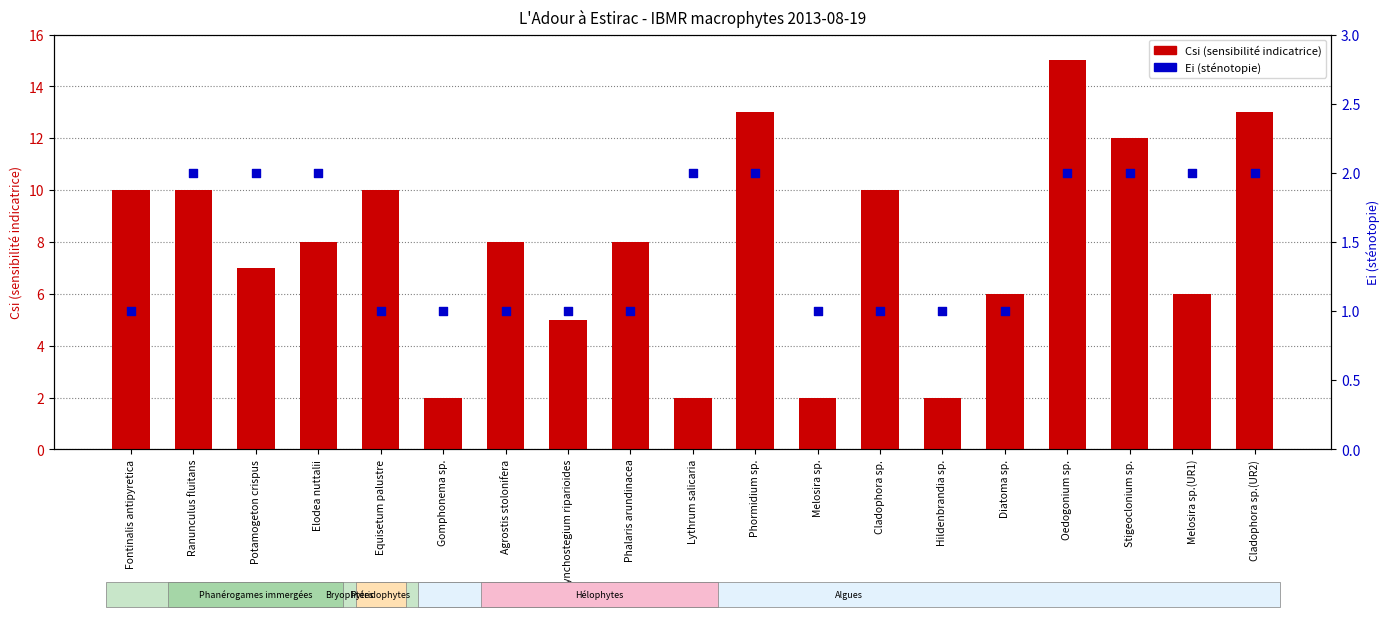

What are all the series names shown in the legend?

Csi (sensibilité indicatrice), Ei (sténotopie)